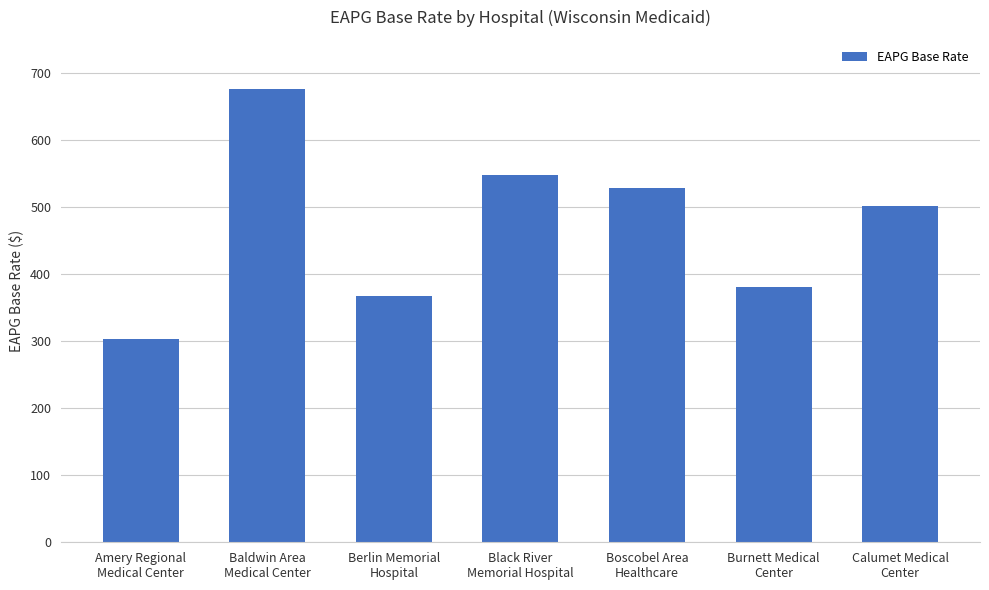

What is the change in value from Black River
Memorial Hospital to Boscobel Area
Healthcare?

-19.6